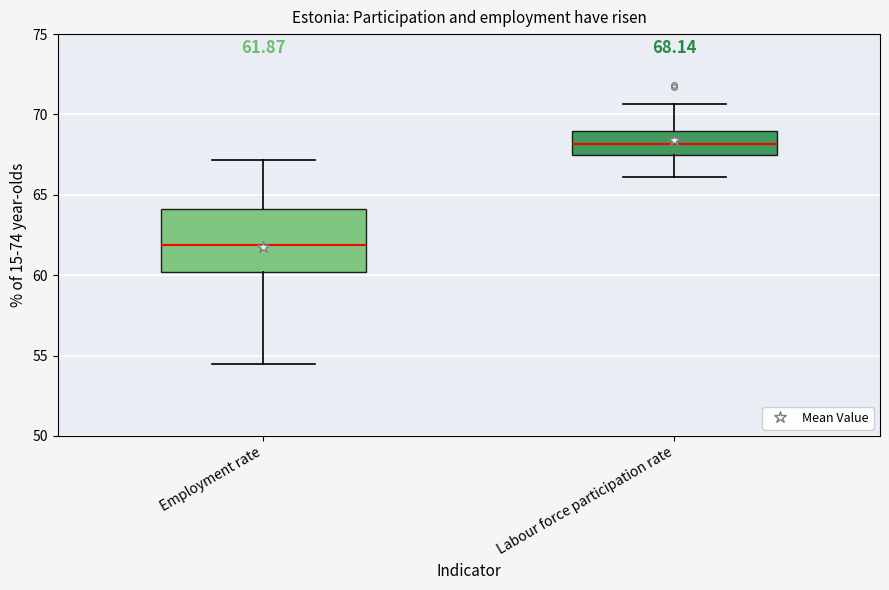

Which box's median line is the lowest?

Employment rate